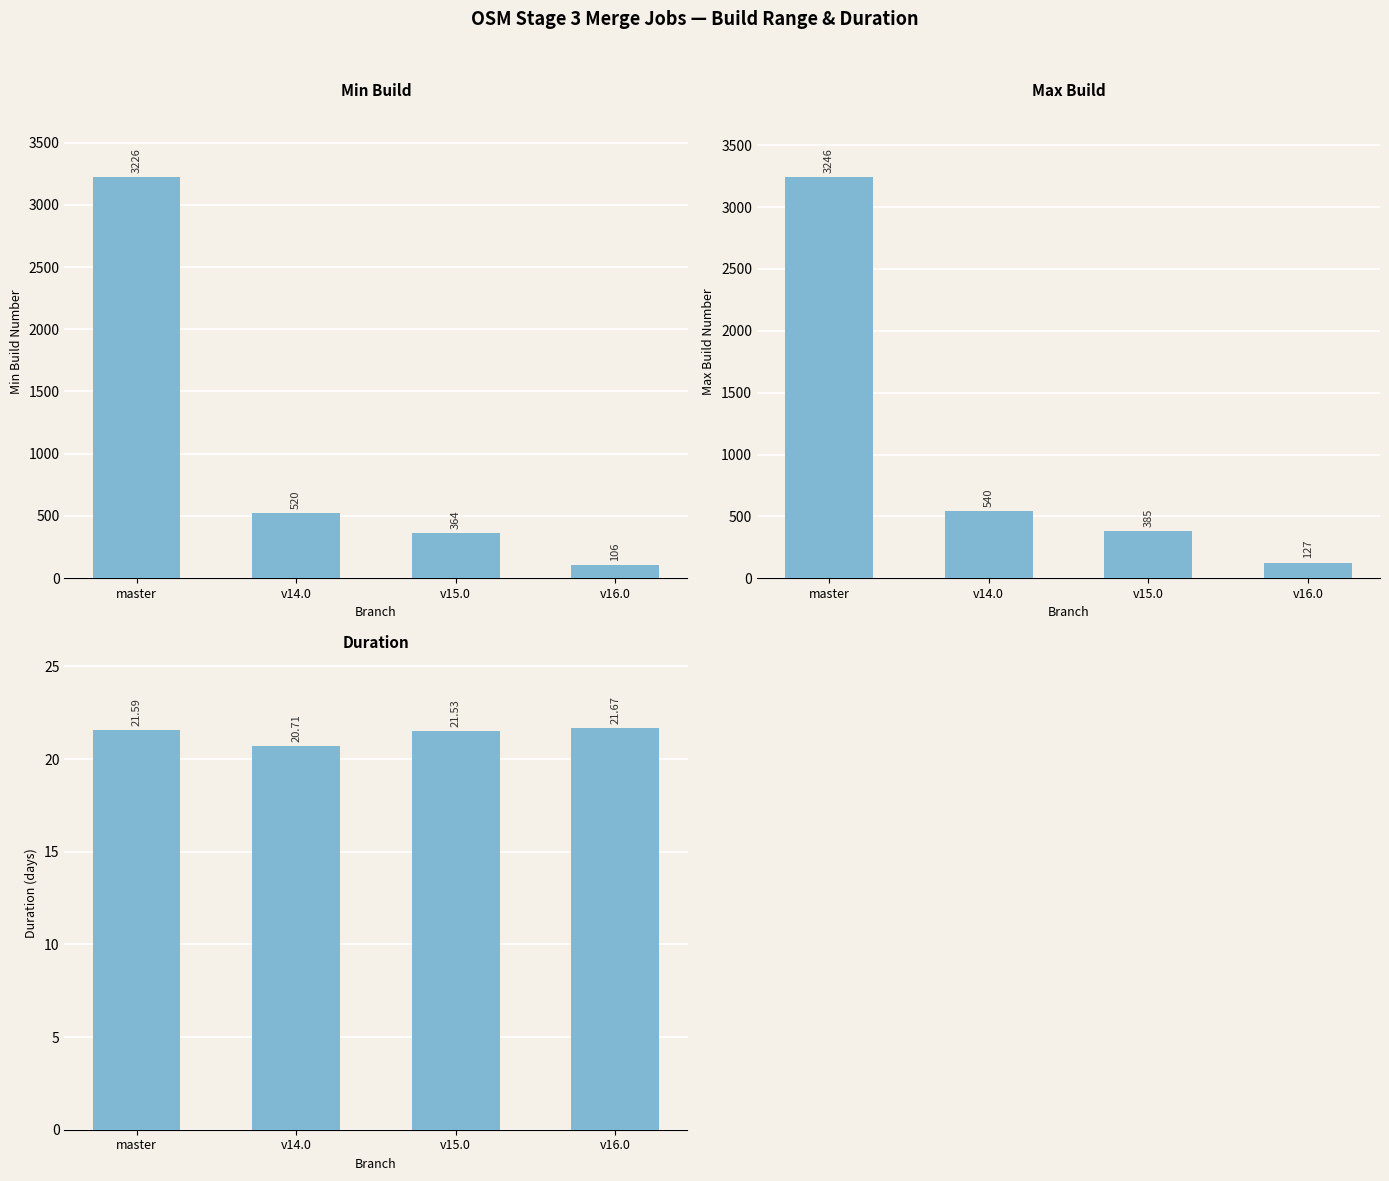

How many bars are there in total?

12